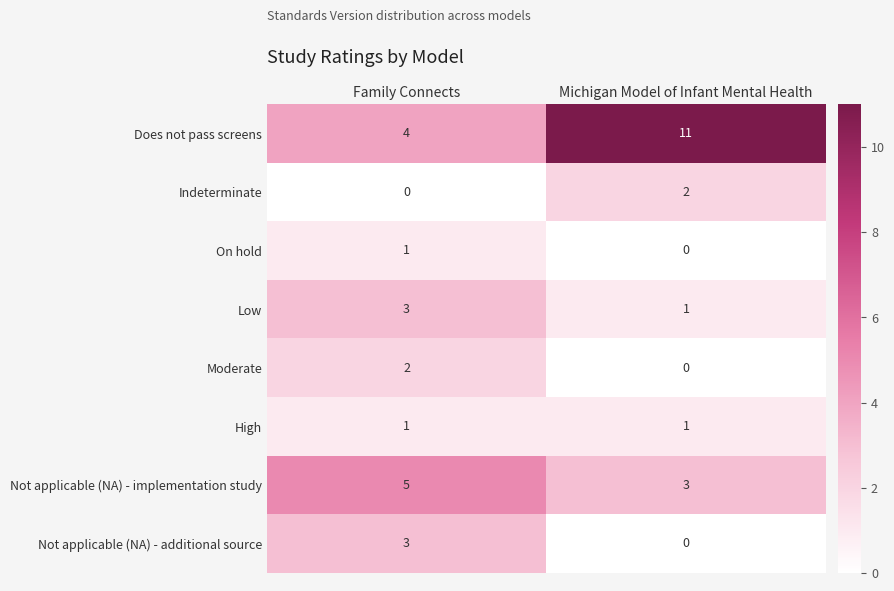

Which label corresponds to the largest value in the chart?

Michigan Model of Infant Mental Health